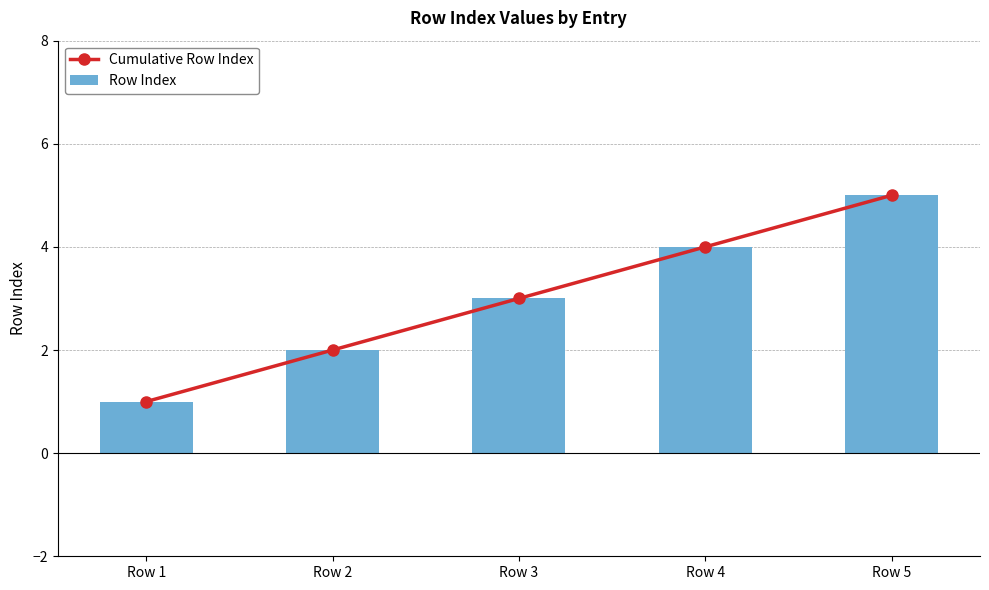

Reading left to right, extract all data points from this chart.

Cumulative Row Index: Row 1=1	Row 2=2	Row 3=3	Row 4=4	Row 5=5
Row Index: Row 1=1	Row 2=2	Row 3=3	Row 4=4	Row 5=5